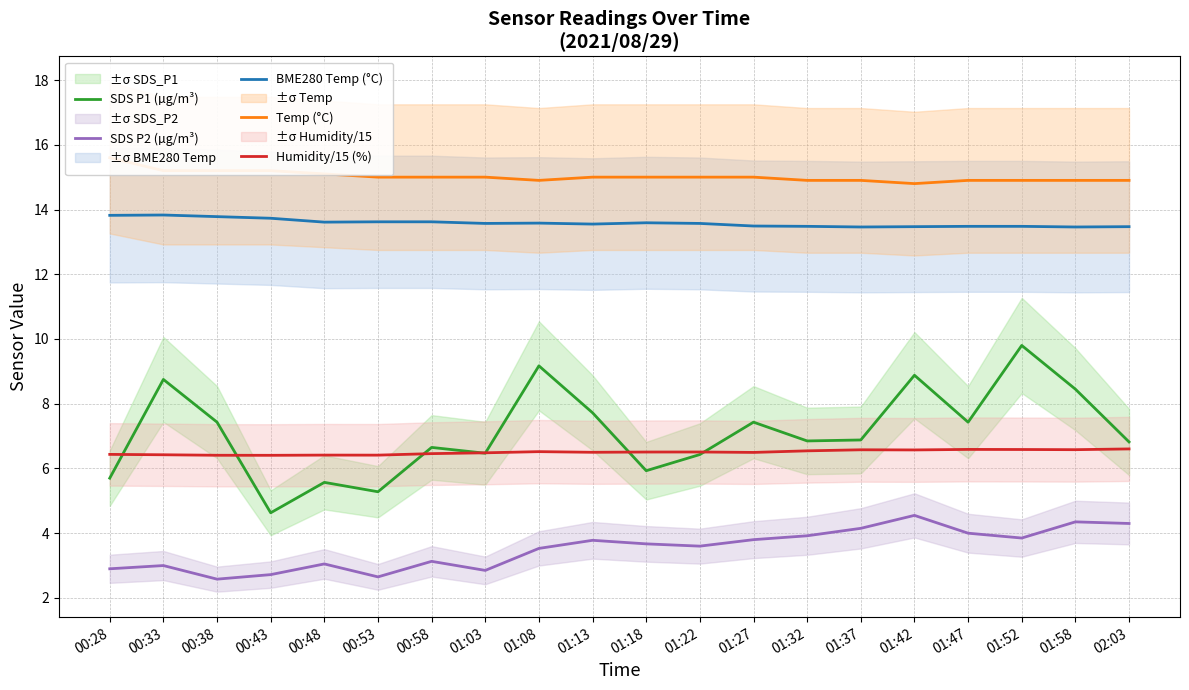

Between 01:37 and 00:43, which is larger?

01:37